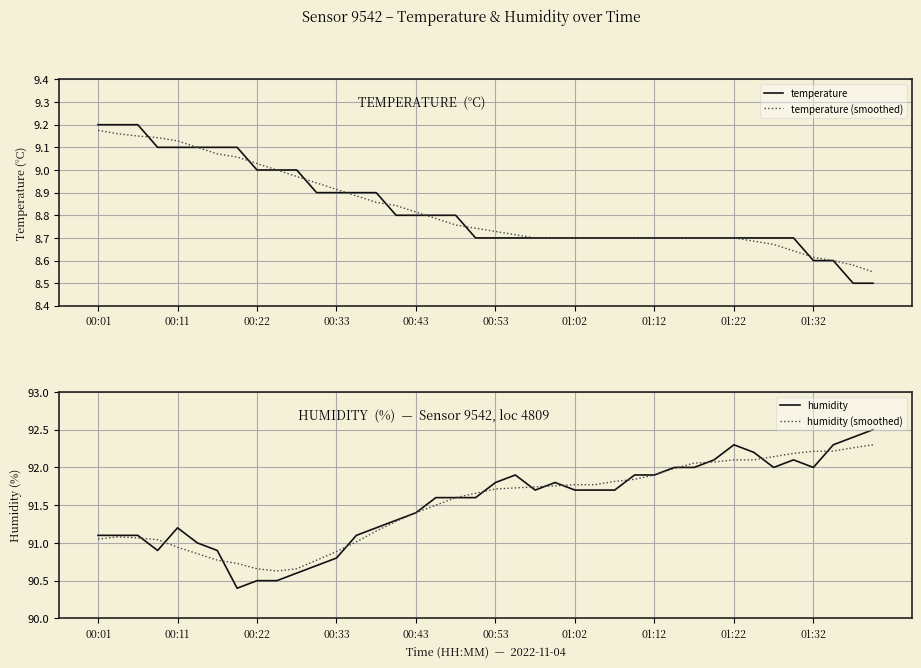

Which category has the highest value in the temperature series?

00:01